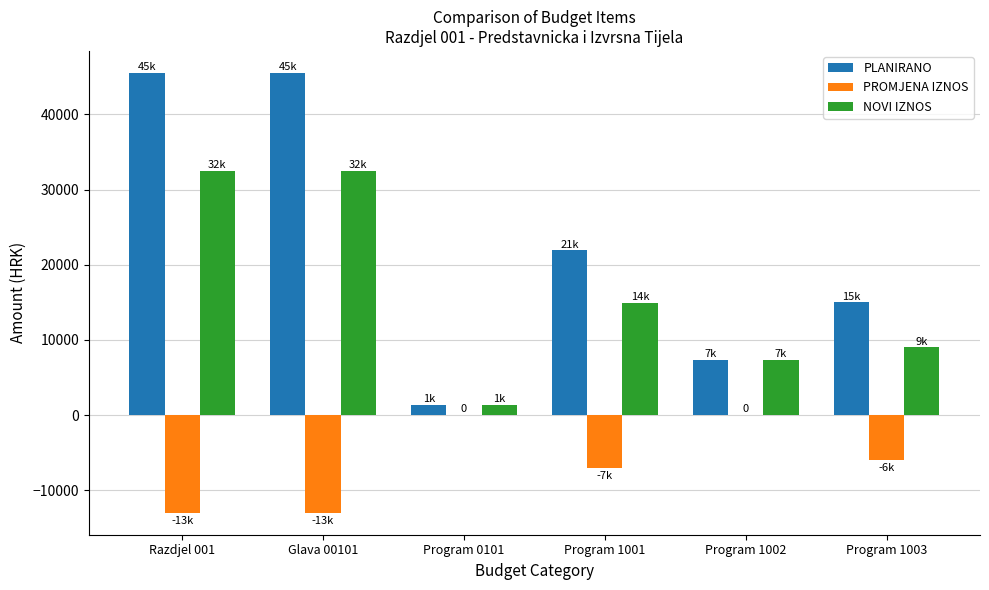

Reading right to left, extract all data points from this chart.

PLANIRANO: Program 1003=15000	Program 1002=7300	Program 1001=21899	Program 0101=1327	Glava 00101=45526	Razdjel 001=45526
PROMJENA IZNOS: Program 1003=-6000	Program 1002=0	Program 1001=-7000	Program 0101=0	Glava 00101=-13000	Razdjel 001=-13000
NOVI IZNOS: Program 1003=9000	Program 1002=7300	Program 1001=14899	Program 0101=1327	Glava 00101=32526	Razdjel 001=32526